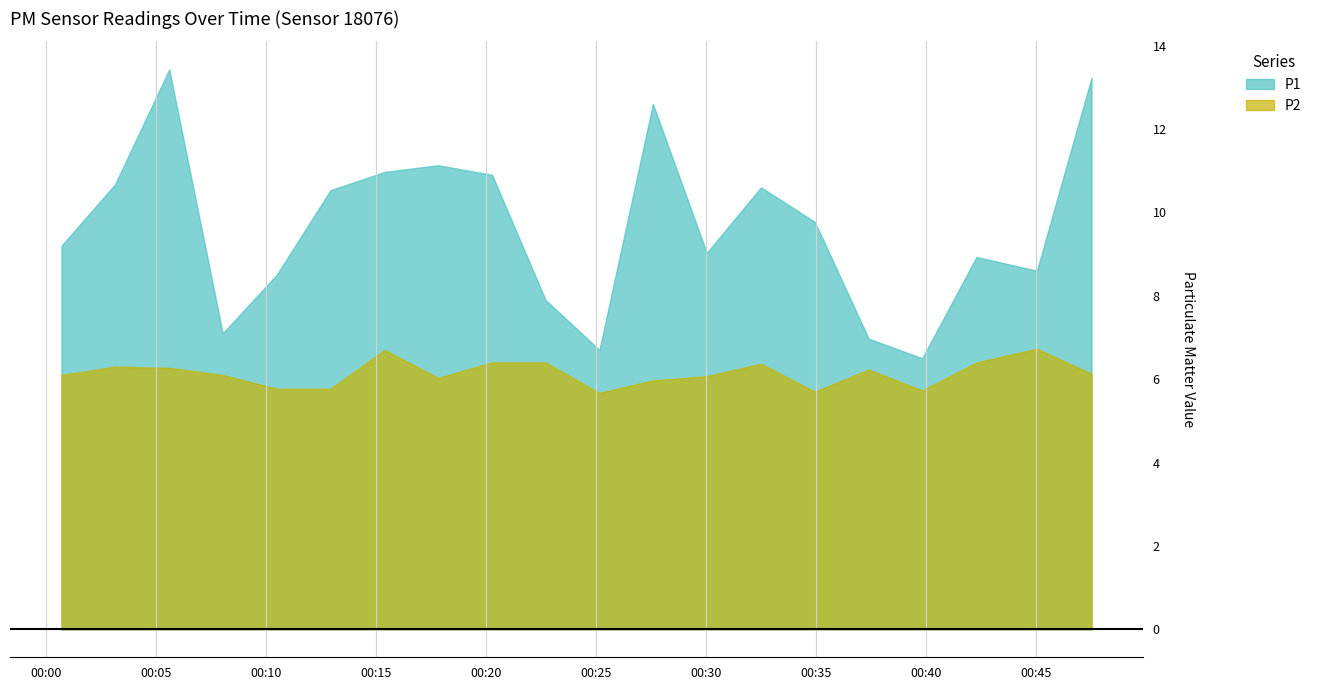

Between 2022-10-22T00:17:49 and 2022-10-22T00:37:24, which series saw the biggest shift?

P1